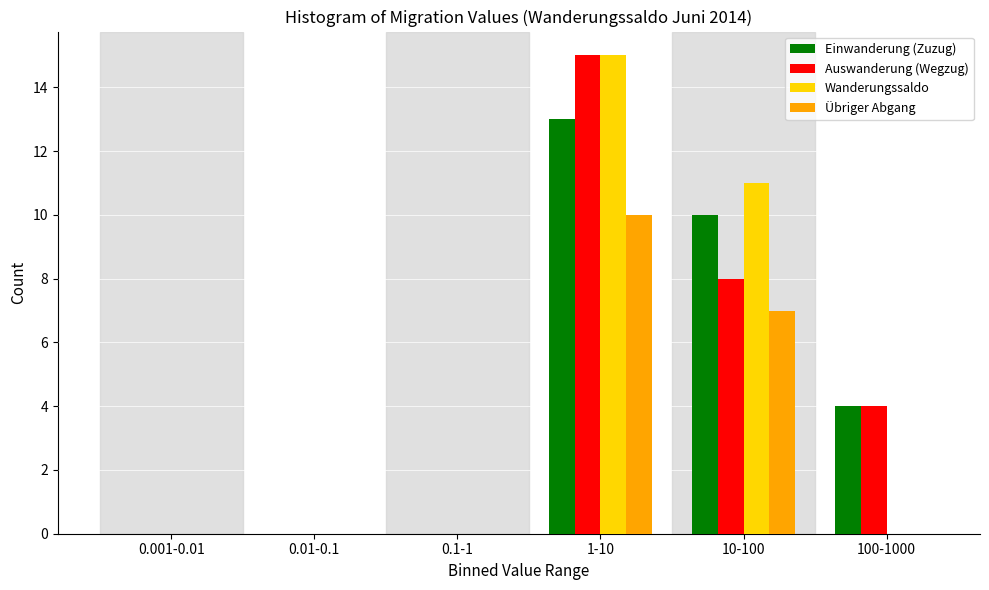

Reading left to right, what are all the values shown in this chart?

Einwanderung (Zuzug): 0.001-0.01=0	0.01-0.1=0	0.1-1=0	1-10=13	10-100=10	100-1000=4
Auswanderung (Wegzug): 0.001-0.01=0	0.01-0.1=0	0.1-1=0	1-10=15	10-100=8	100-1000=4
Wanderungssaldo: 0.001-0.01=0	0.01-0.1=0	0.1-1=0	1-10=15	10-100=11	100-1000=0
Übriger Abgang: 0.001-0.01=0	0.01-0.1=0	0.1-1=0	1-10=10	10-100=7	100-1000=0